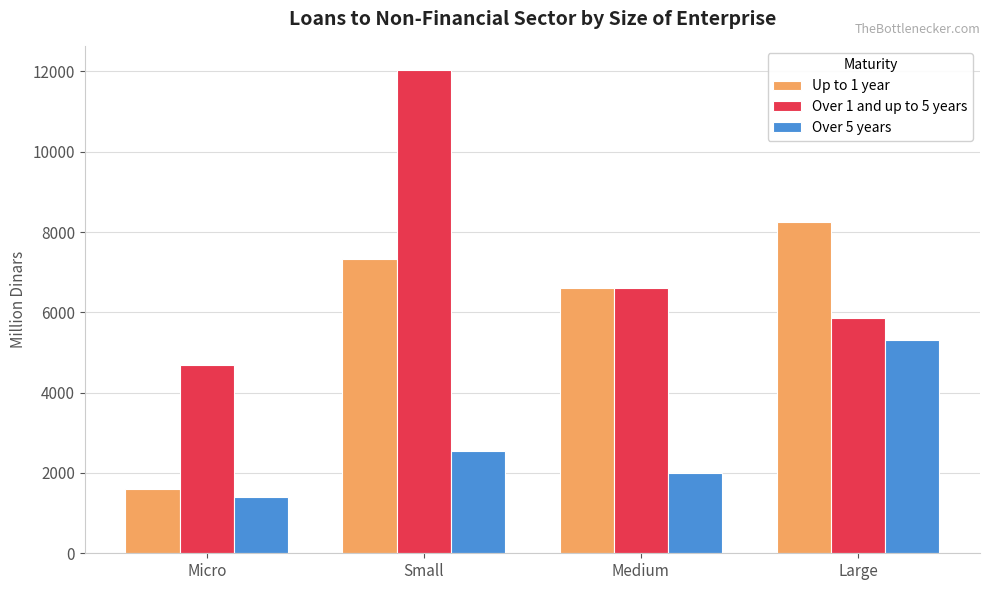

The value of Over 1 and up to 5 years at Medium is 6617.4. True or false?

True